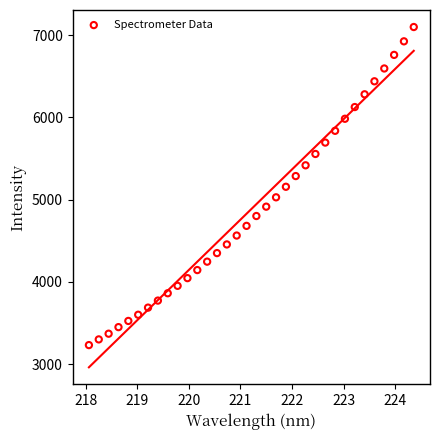

What is the range of Y values (max minus min)?

3868.1